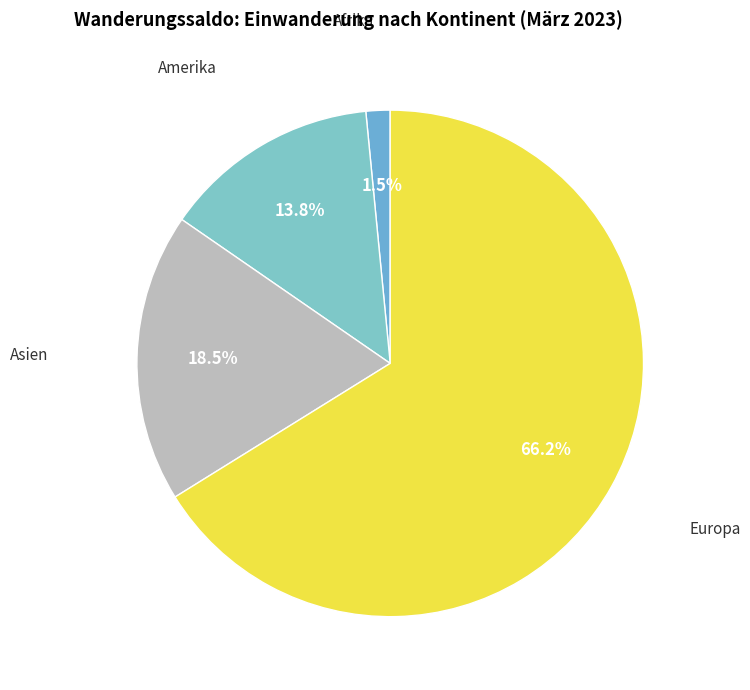

Rank the categories by value from lowest to highest.

Afrika, Amerika, Asien, Europa